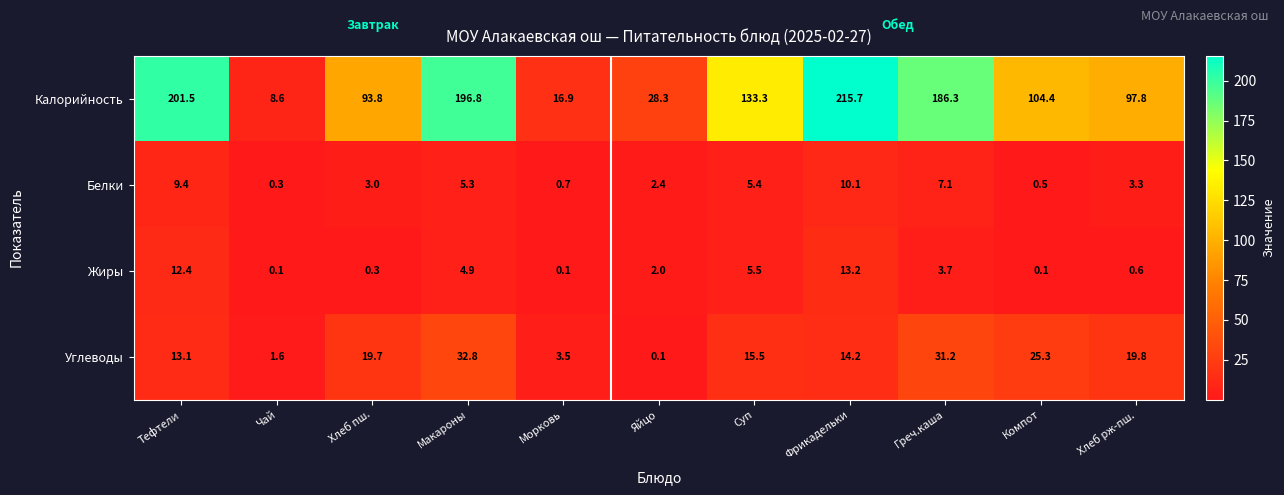

The Углеводы series shows 6.2 at Тефтели. True or false?

False